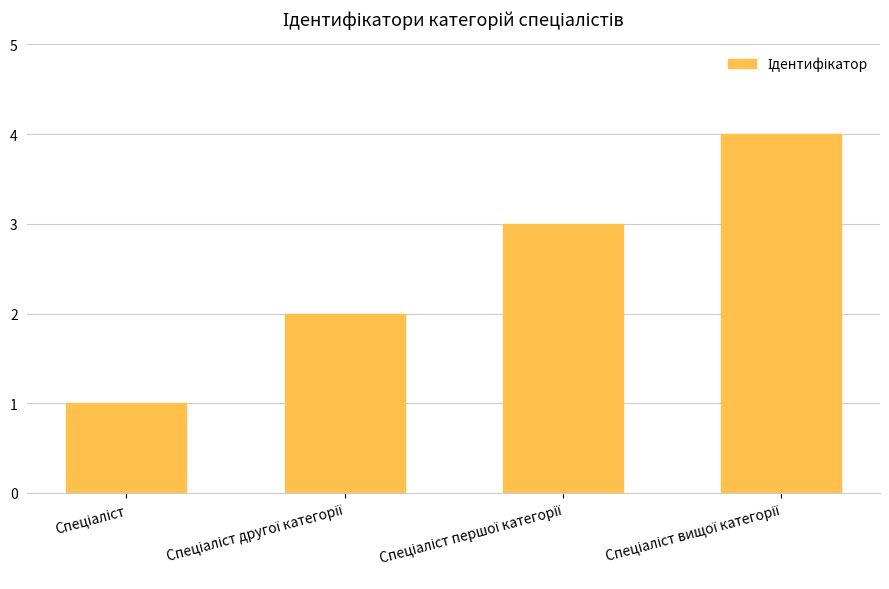

What is the maximum value shown in the chart?

4